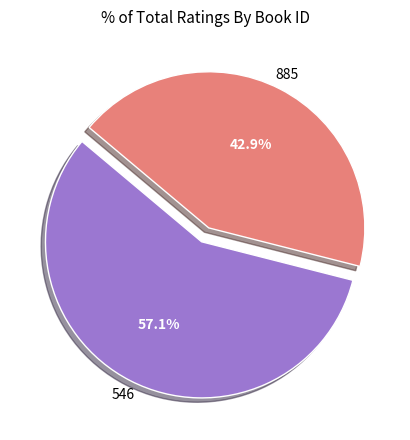

Does any single category account for the majority?

Yes